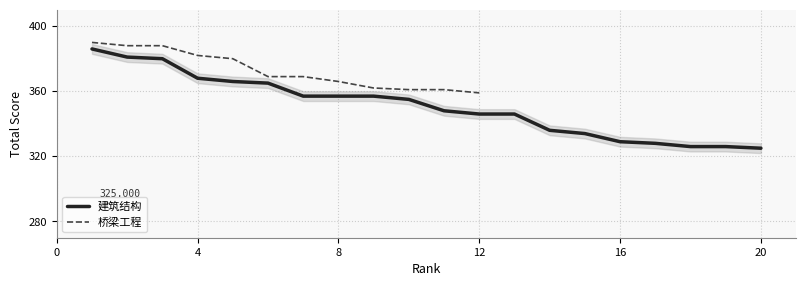

What is the value of the 6th point from the left?

365